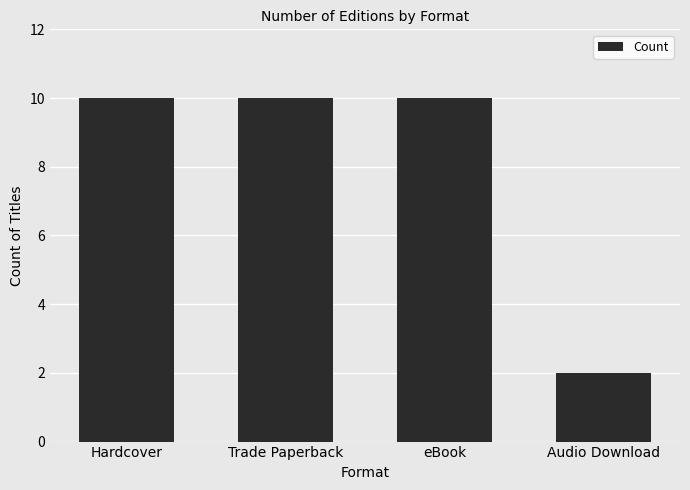

Reading left to right, what are all the values shown in this chart?

Hardcover=10	Trade Paperback=10	eBook=10	Audio Download=2